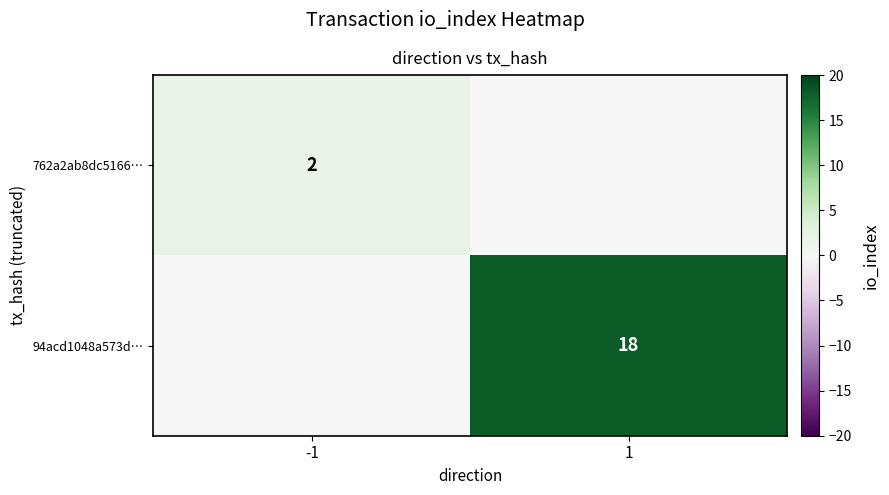

The value of 762a2ab8dc5166… at -1 is 1. True or false?

False